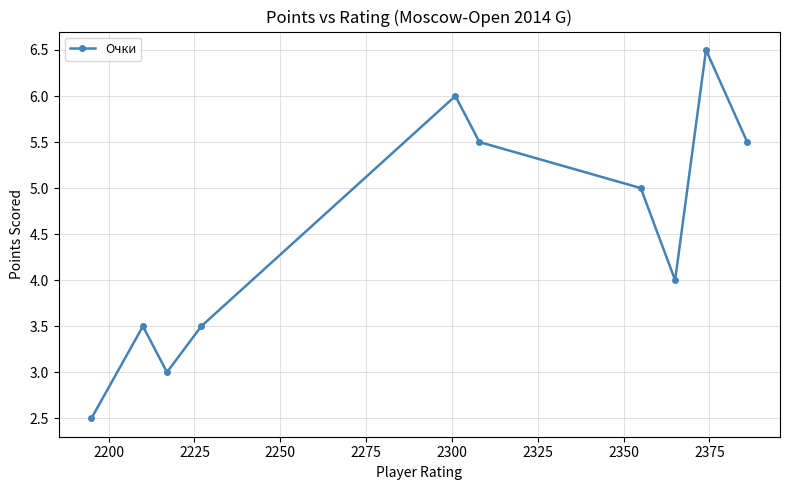

Reading right to left, list all the values displayed in this chart.

5.5	6.5	4.0	5.0	5.5	6.0	3.5	3.0	3.5	2.5